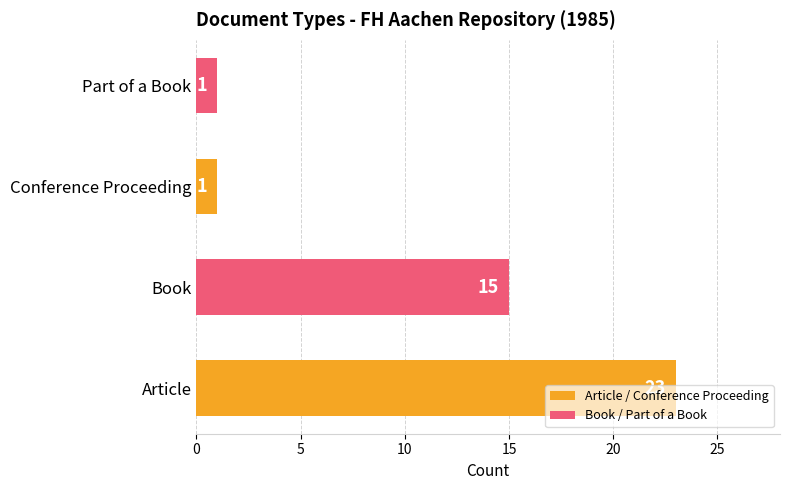

What is the difference between the second highest and minimum values?

14